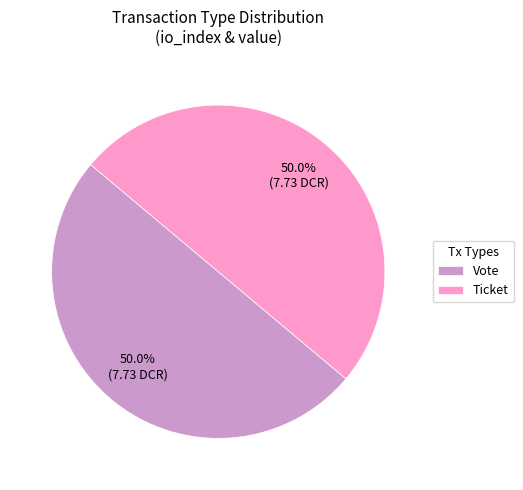

What is the ratio of the value at Ticket to the value at Vote?

1.0